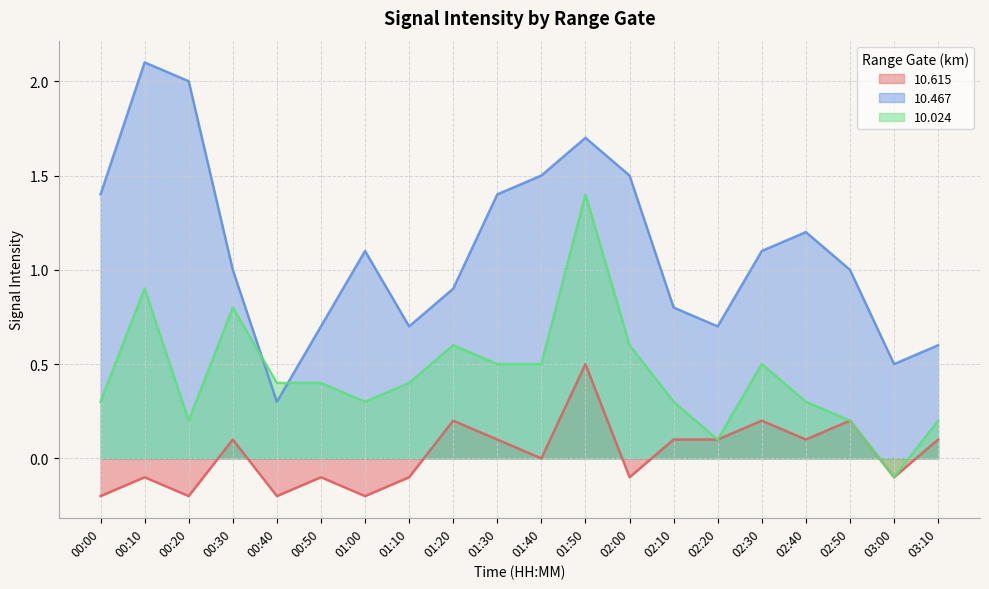

What is the value of the 10.615 point at the 20th from the left?

0.1